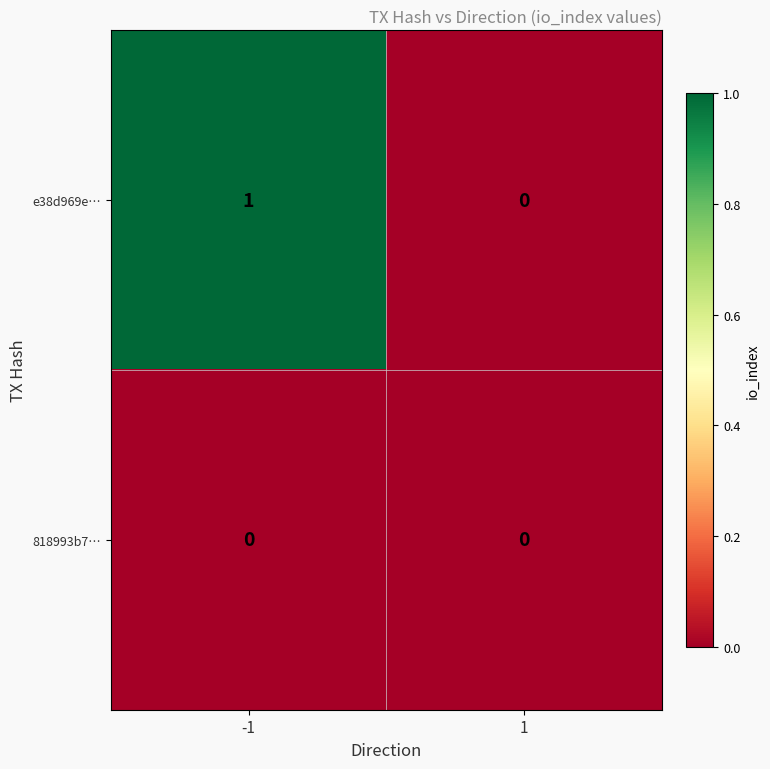

The value of e38d969e… at 1 is 0. True or false?

True